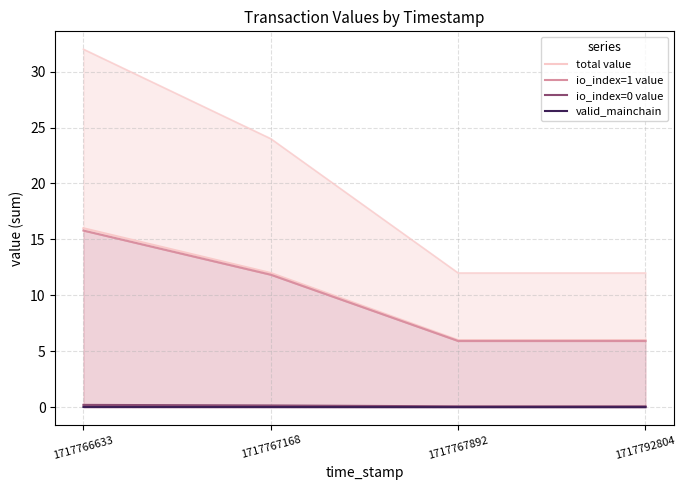

Rank the series by their maximum value, from highest to lowest.

total value, io_index=1 value, io_index=0 value, valid_mainchain